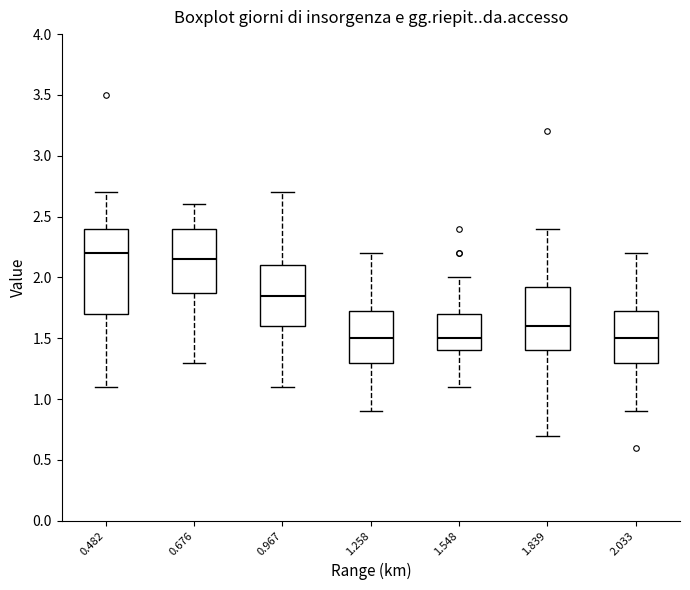

Reading left to right, read every box against the y-axis: the position of its median line, the range the box covers, and the ends of its whiskers. The values are not printed on the chart, so give them approximately, as read against the axis.

0.482: median 2.20, box 1.70 to 2.40, whiskers 1.10 to 2.70
0.676: median 2.15, box 1.90 to 2.40, whiskers 1.30 to 2.60
0.967: median 1.85, box 1.60 to 2.10, whiskers 1.10 to 2.70
1.258: median 1.50, box 1.30 to 1.75, whiskers 0.90 to 2.20
1.548: median 1.50, box 1.40 to 1.70, whiskers 1.10 to 2.00
1.839: median 1.60, box 1.40 to 1.95, whiskers 0.70 to 2.40
2.033: median 1.50, box 1.30 to 1.75, whiskers 0.90 to 2.20